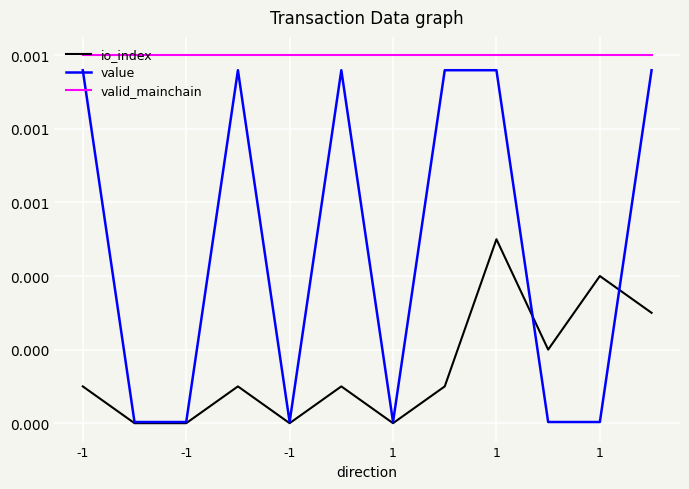

List the series in order of their peak value, lowest first.

io_index, value, valid_mainchain